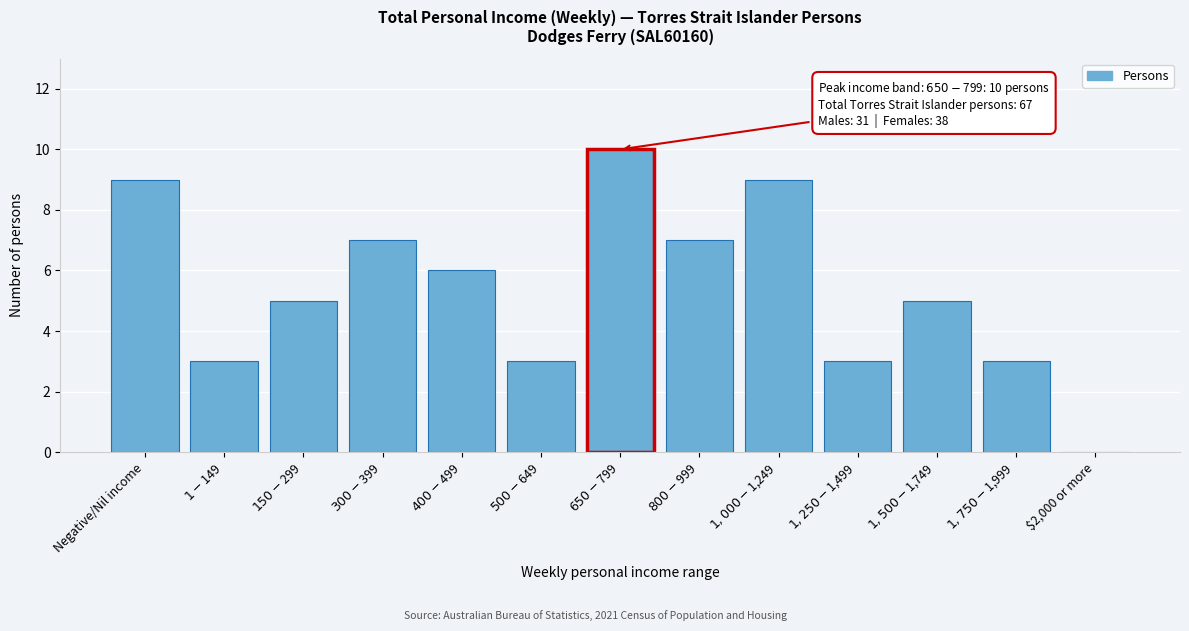

What is the greatest value displayed?

10